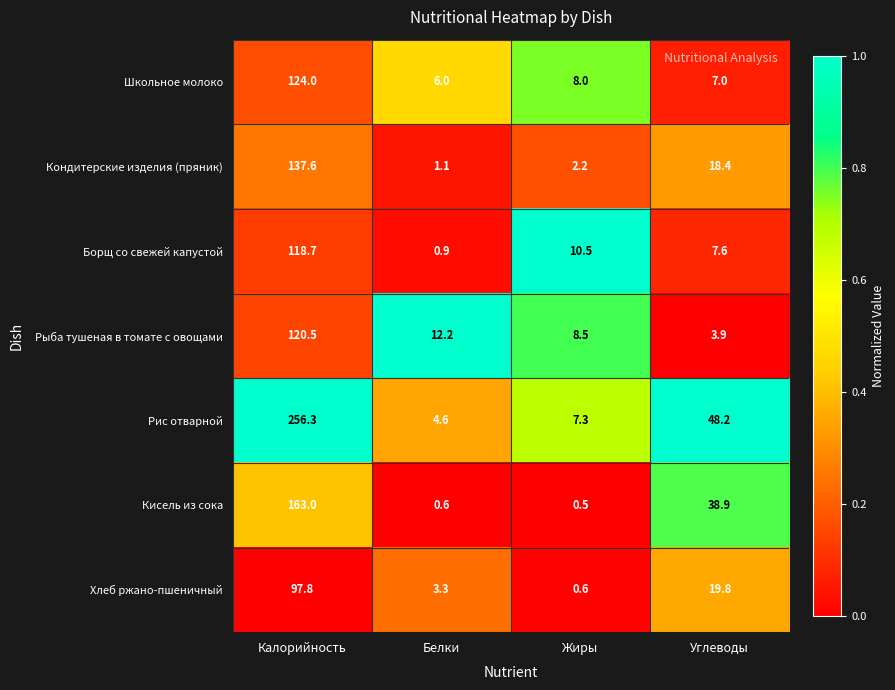

At which label is Школьное молоко closest to 65?

Жиры